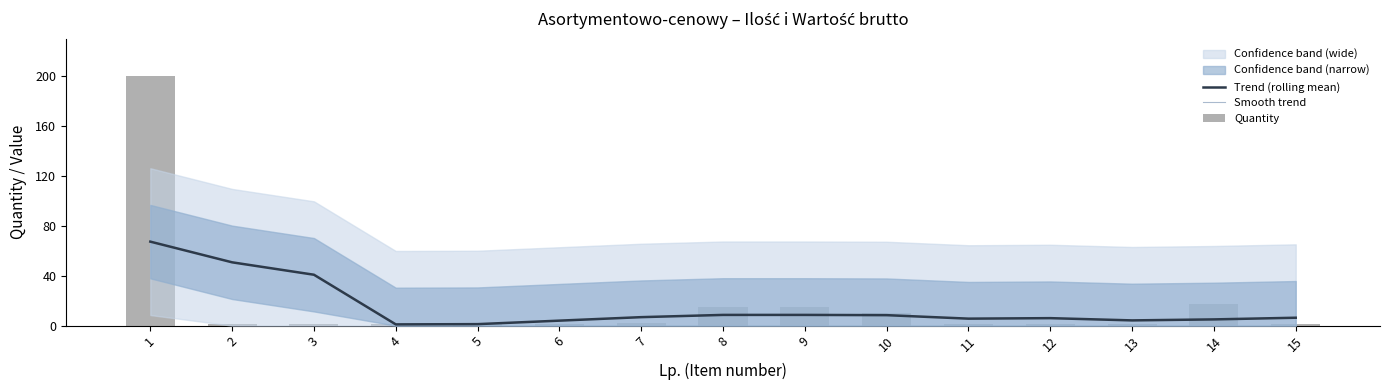

Which has a higher value, 11 or 9?

9